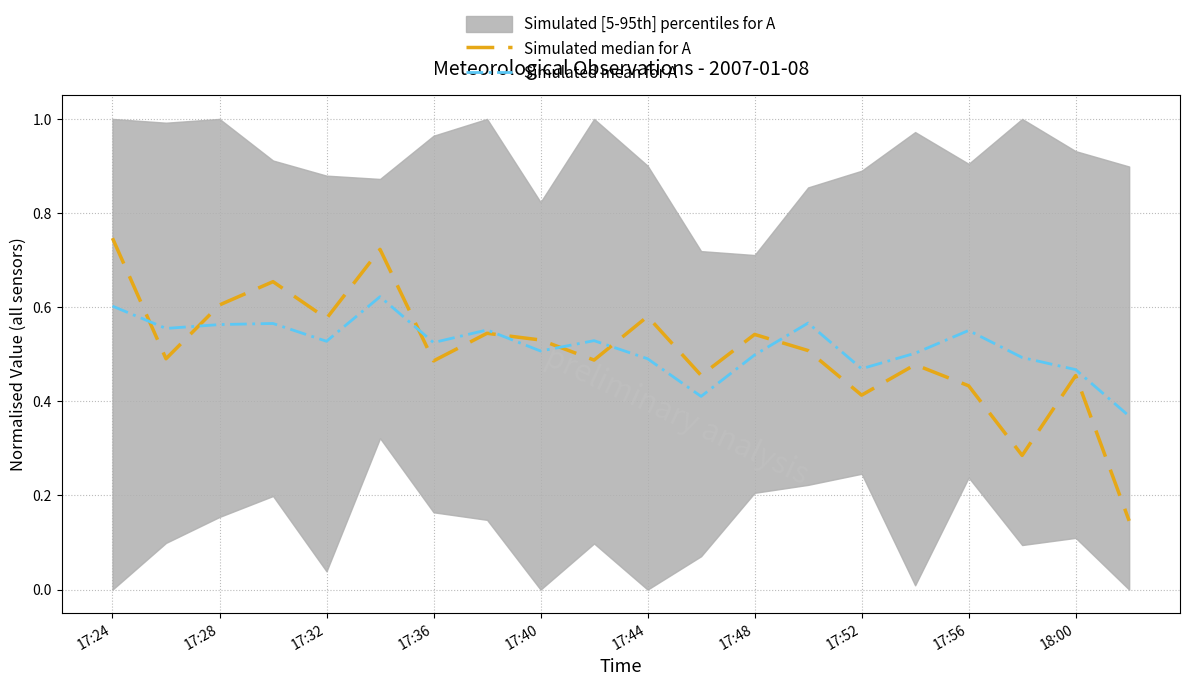

The Simulated mean for A series shows 0.2 at 18:00. True or false?

False